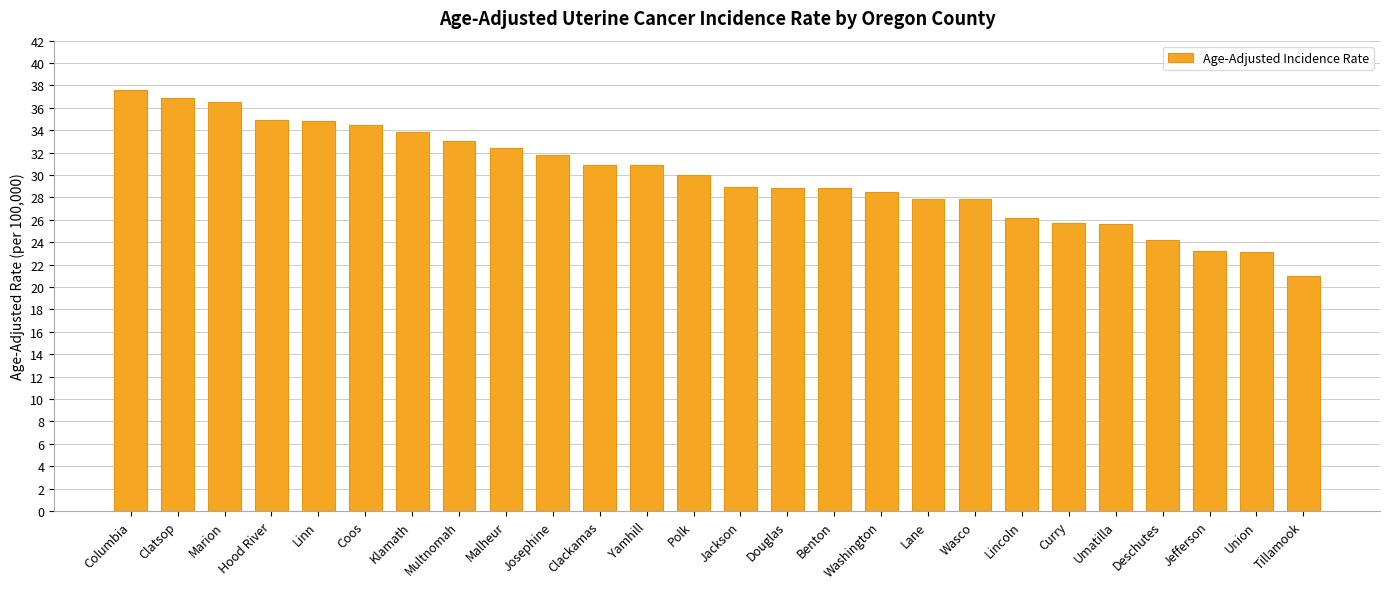

What is the greatest value displayed?

37.6